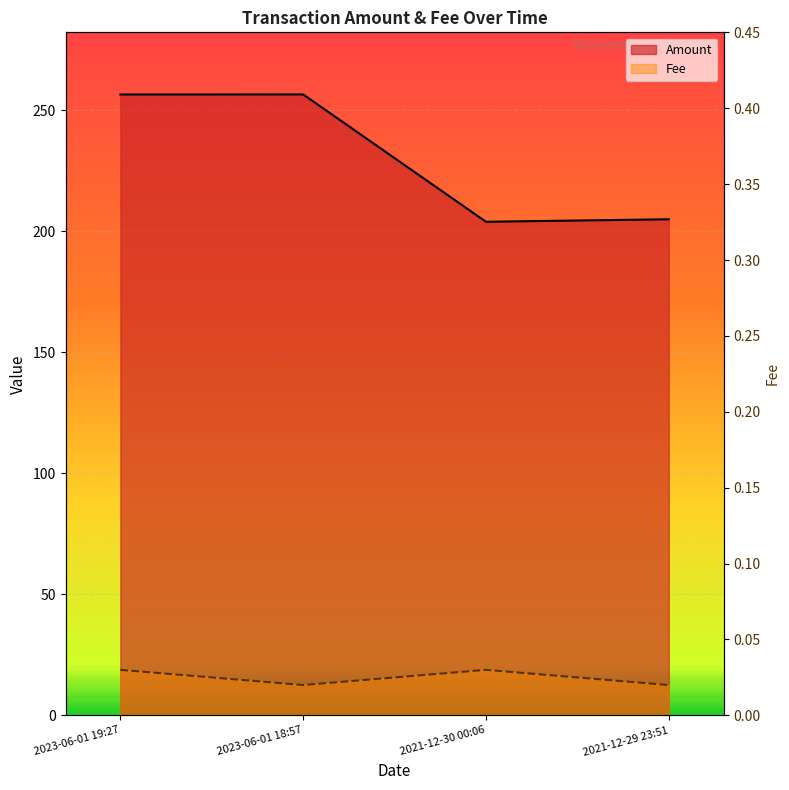

Rank the series at 2023-06-01 18:57 from highest to lowest value.

Amount, Fee